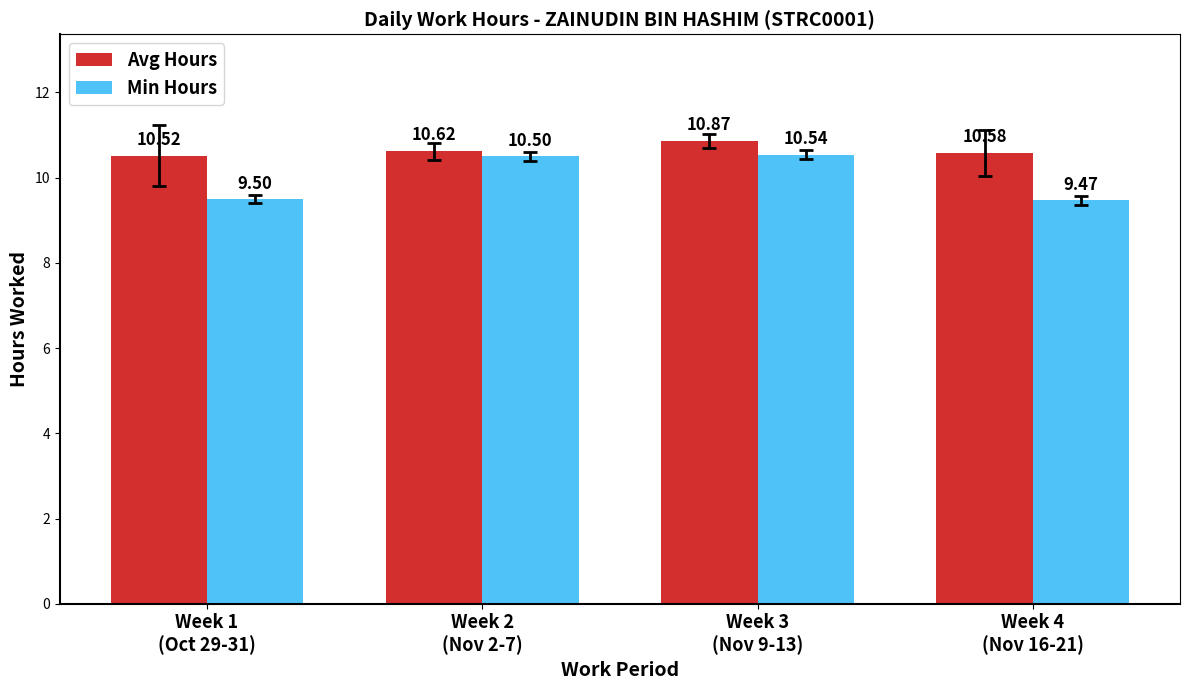

What is the difference between the Min Hours values at Week 4
(Nov 16-21) and Week 2
(Nov 2-7)?

1.0